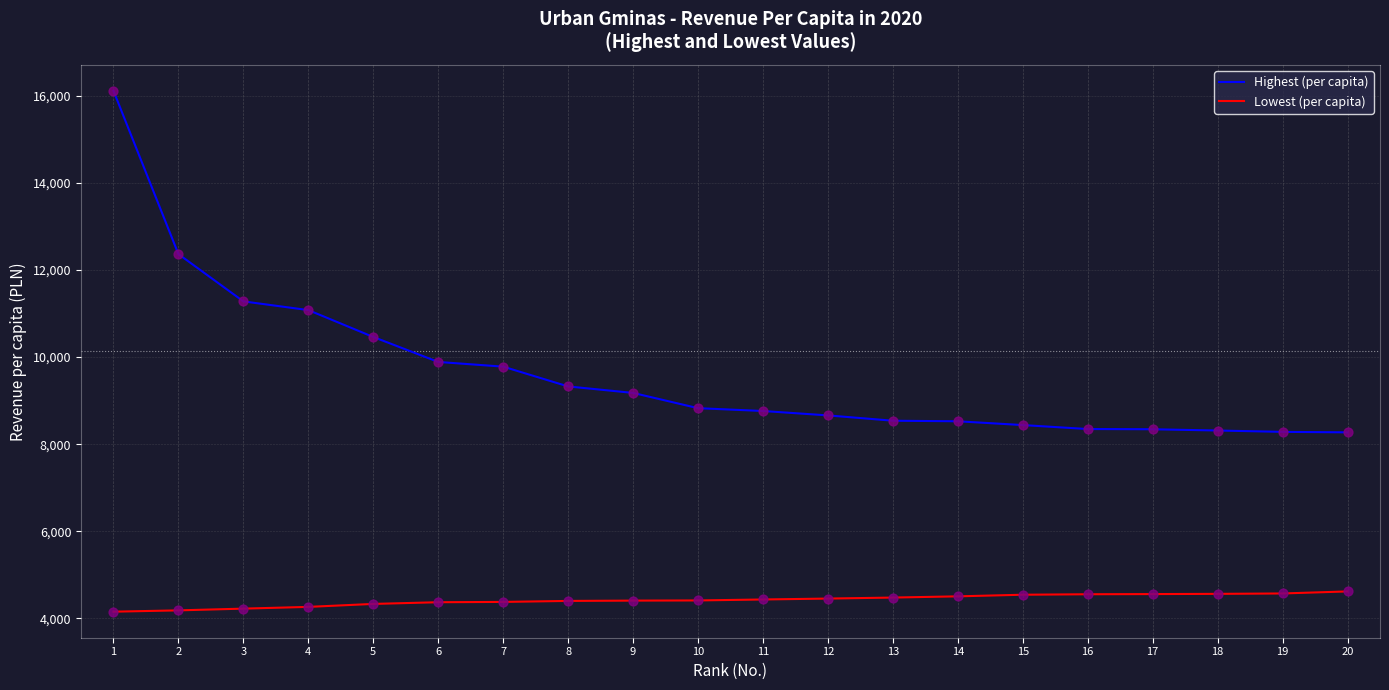

What are all the series names shown in the legend?

Highest (per capita), Lowest (per capita)